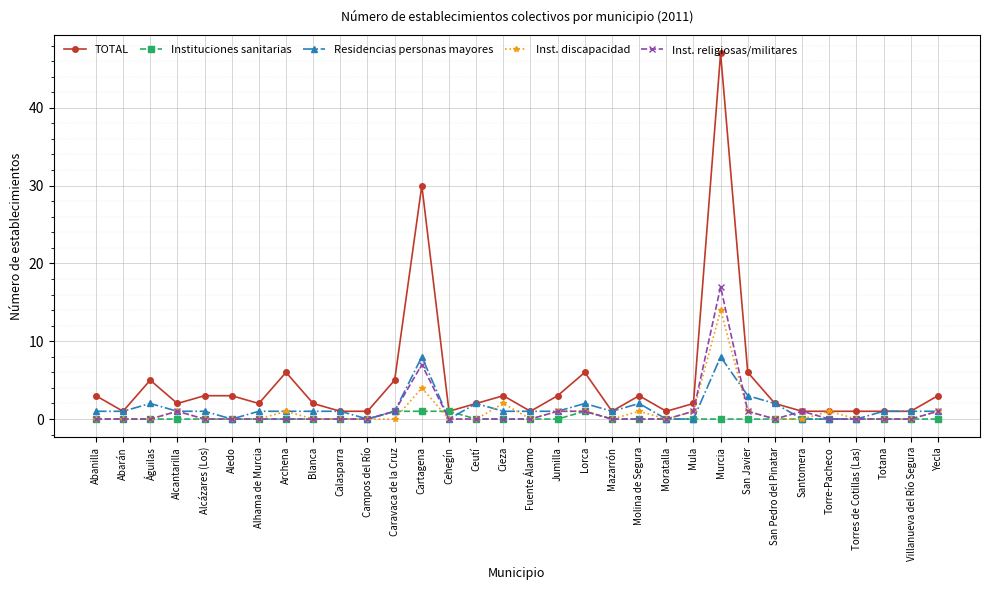

Is it true that Inst. discapacidad equals 0 at Moratalla?

True